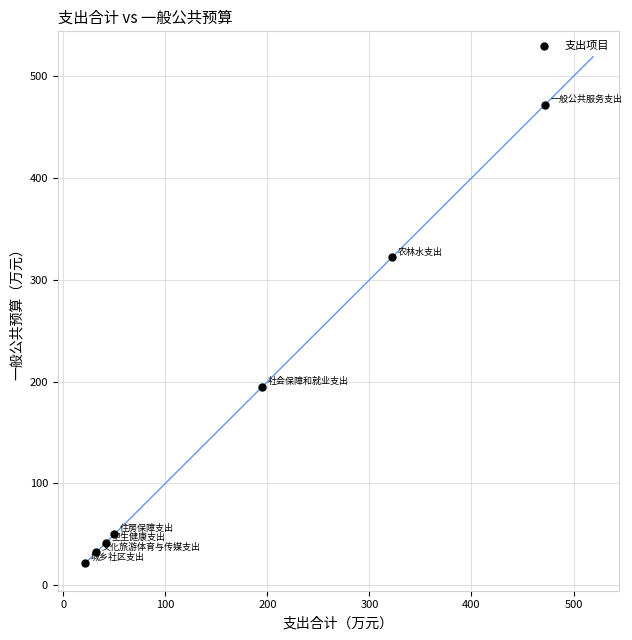

What is the average Y value?

162.0